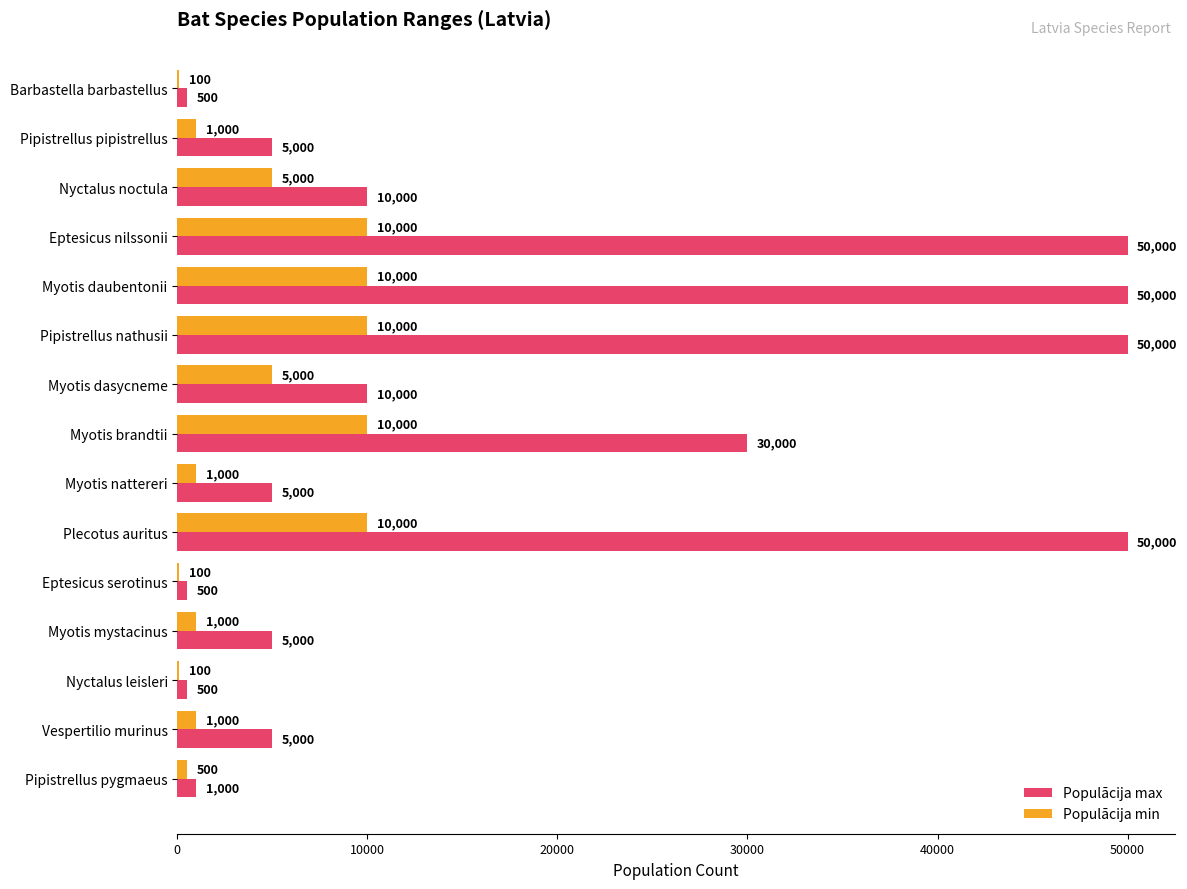

What value does the Populācija max series have at Myotis daubentonii, to the nearest 10?

50000